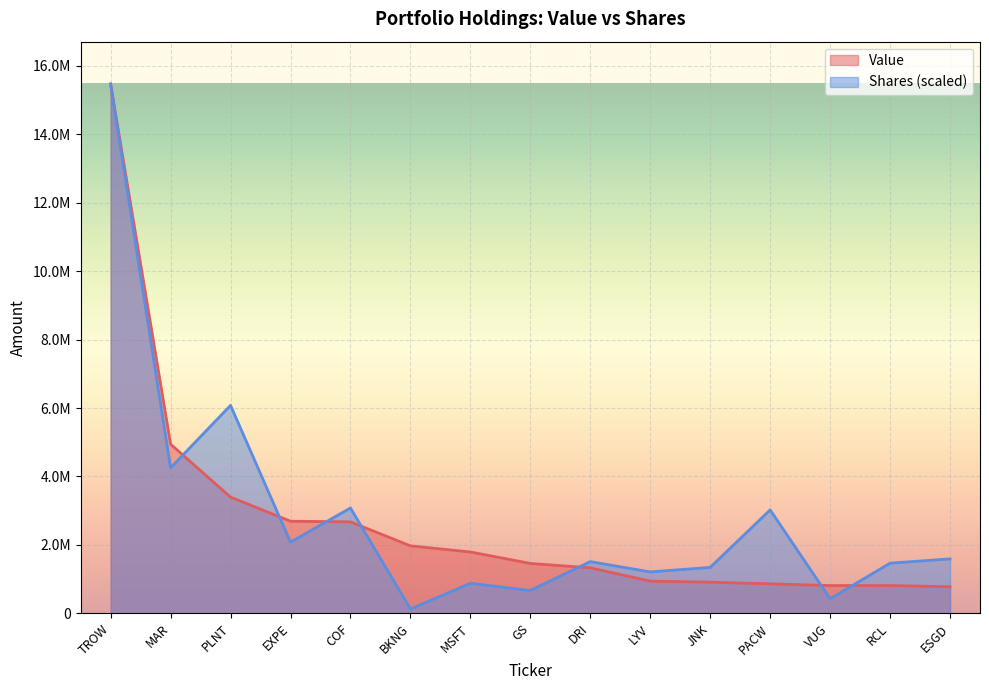

Reading left to right, what are all the values shown in this chart?

Value: TROW=15472000.0	MAR=4944000.0	PLNT=3397000.0	EXPE=2693000.0	COF=2674000.0	BKNG=1973000.0	MSFT=1794000.0	GS=1459000.0	DRI=1330000.0	LYV=942000.0	JNK=911000.0	PACW=863000.0	VUG=812000.0	RCL=813000.0	ESGD=776000.0
Shares: TROW=15472000.0	MAR=4252925.3	PLNT=6079279.2	EXPE=2080501.4	COF=3079704.5	BKNG=126998.1	MSFT=879764.4	GS=668252.0	DRI=1511882.4	LYV=1211017.8	JNK=1343005.2	PACW=3023764.9	VUG=426955.6	RCL=1466526.0	ESGD=1591709.8